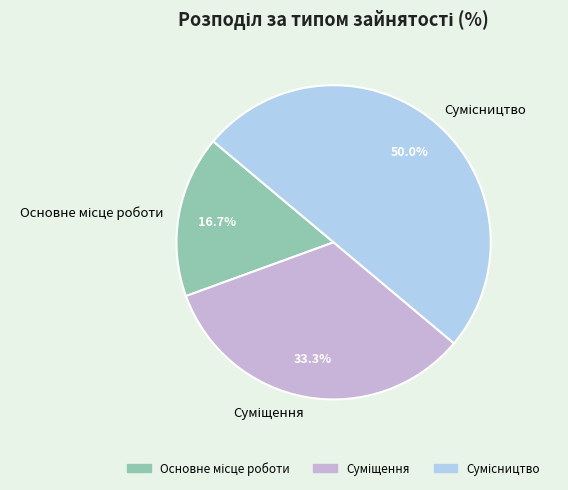

How many slices are in this pie chart?

3